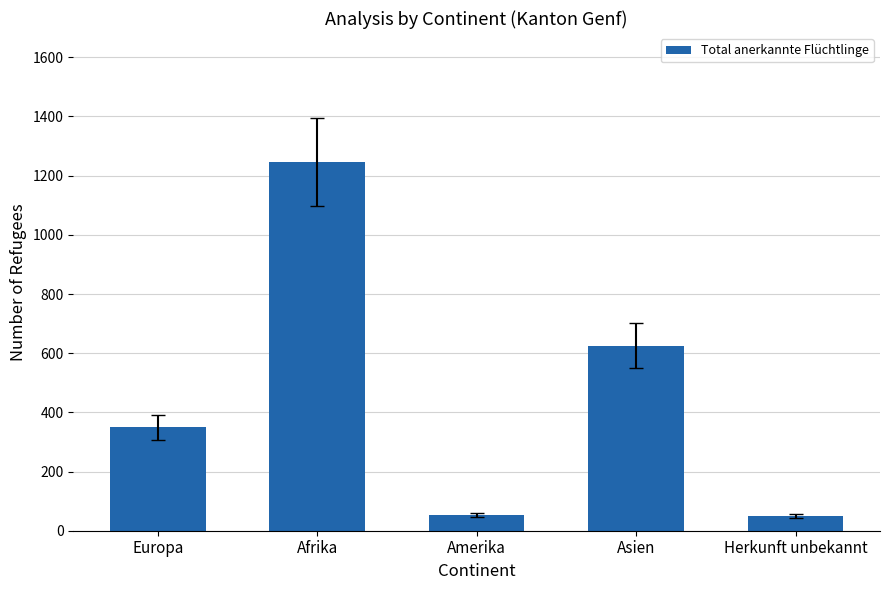

What value does the data have at Amerika?

53